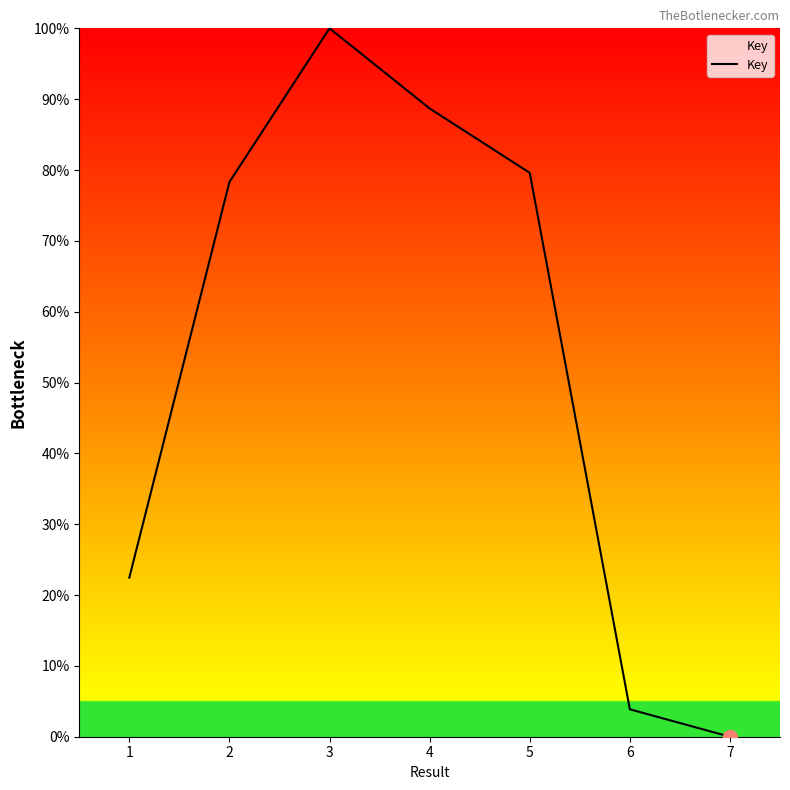

Which has a higher value, 4 or 1?

4